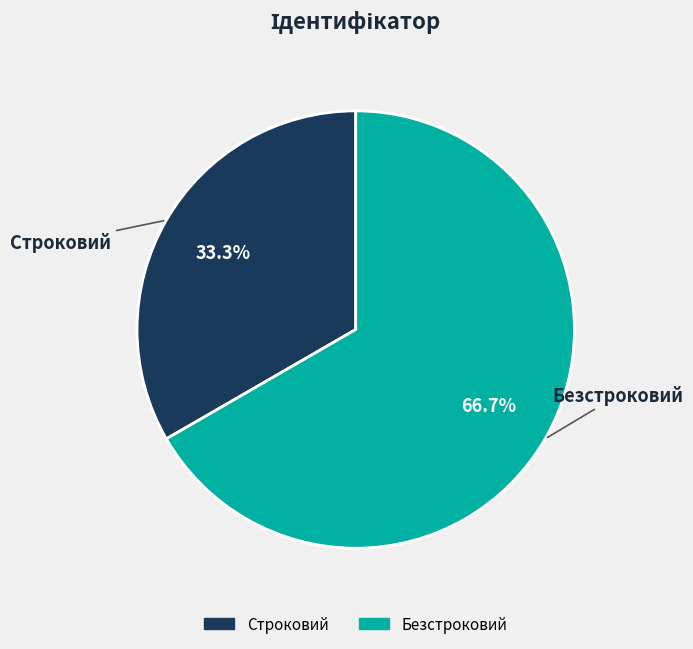

What percentage is NOT represented by Строковий?

66.7%